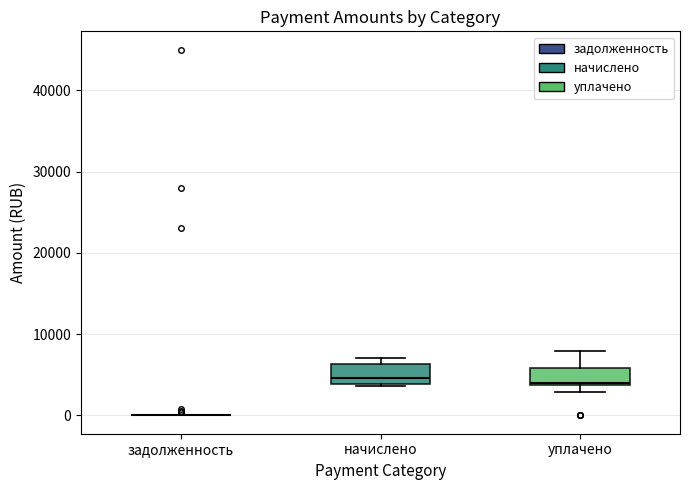

Reading left to right, transcribe this box plot: for each box, give where its median line is, the range the box spans, and where its two whiskers end, as read against the y-axis. The values are not printed on the chart, so give them approximately, as read against the axis.

задолженность: box collapsed to a line at 0, whiskers 0 to 0
начислено: median 5000, box 4000 to 6000, whiskers 4000 (just below the box's lower edge) to 7000
уплачено: median 4000, box 4000 to 6000, whiskers 3000 to 8000